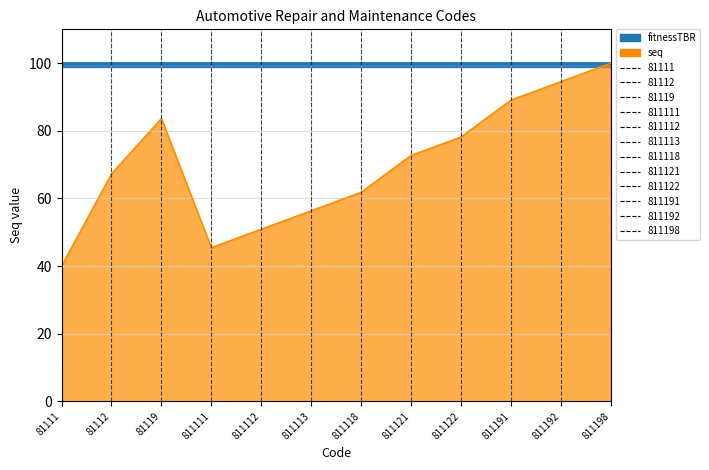

Count the number of categories in the chart.

12